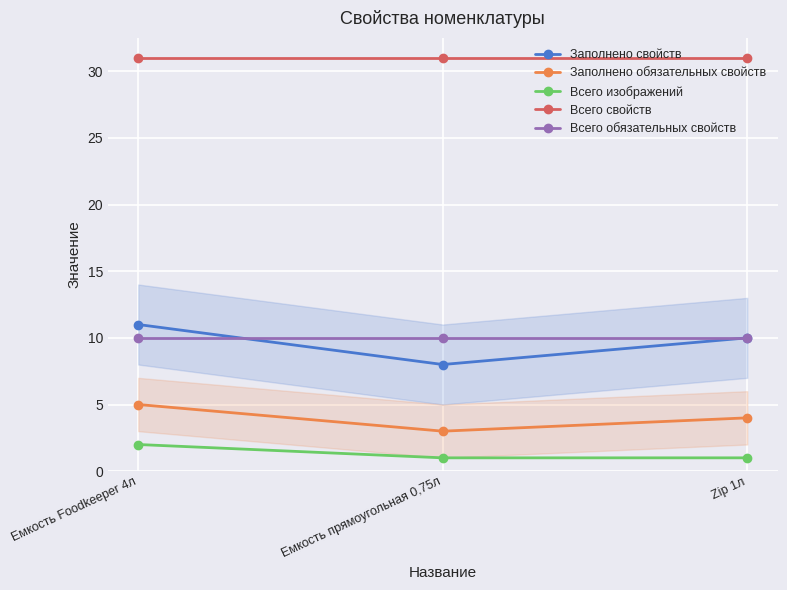

Which series has the widest spread of values?

Заполнено свойств